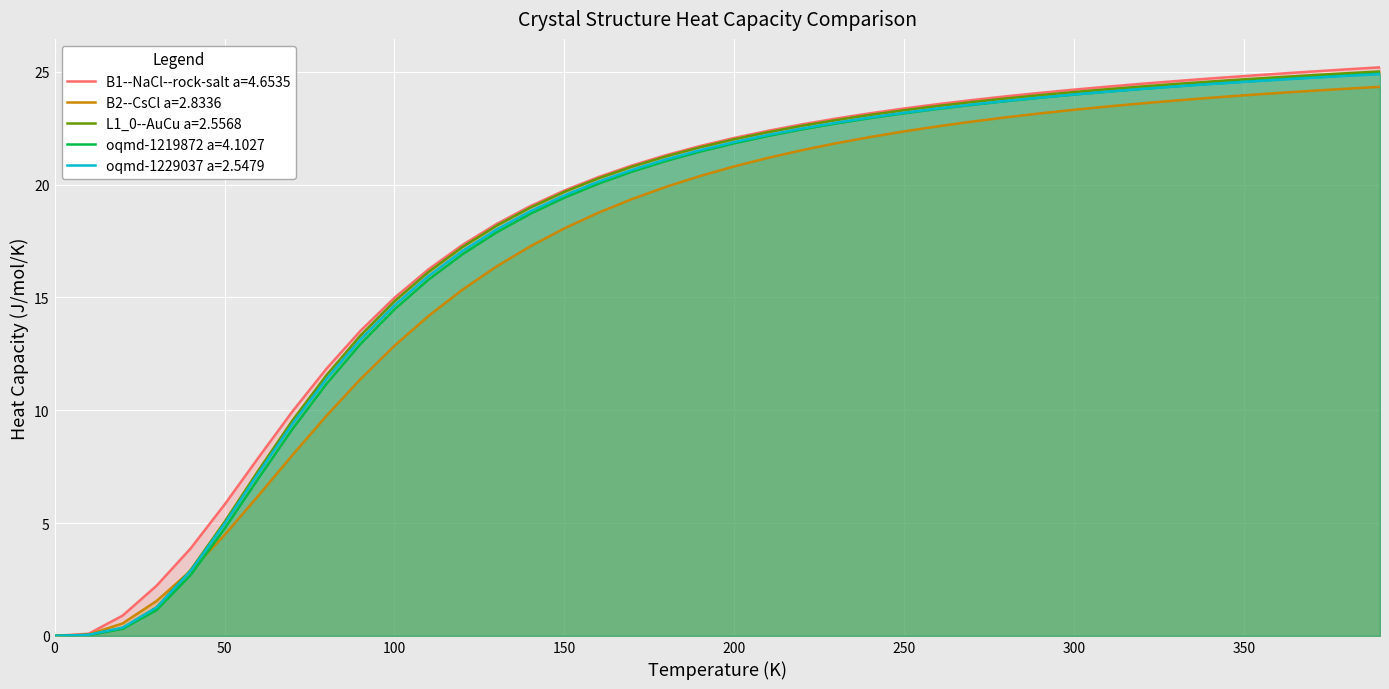

How many lines are shown in the chart?

5